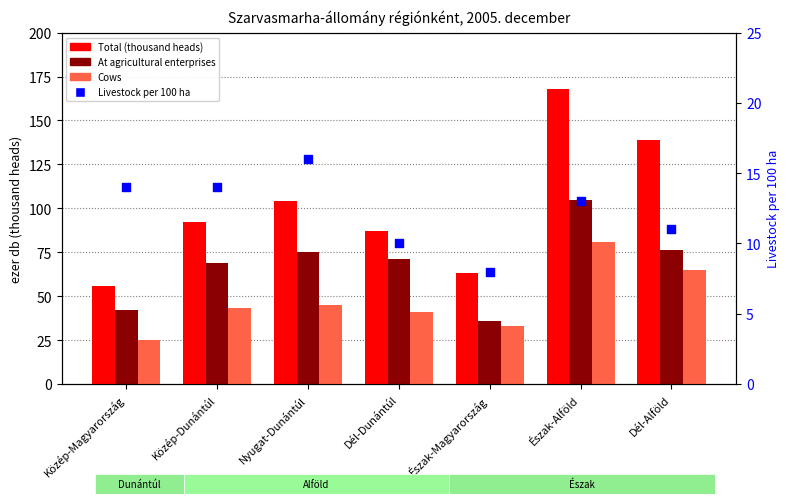

At how many categories does at least one series exceed 99?

3